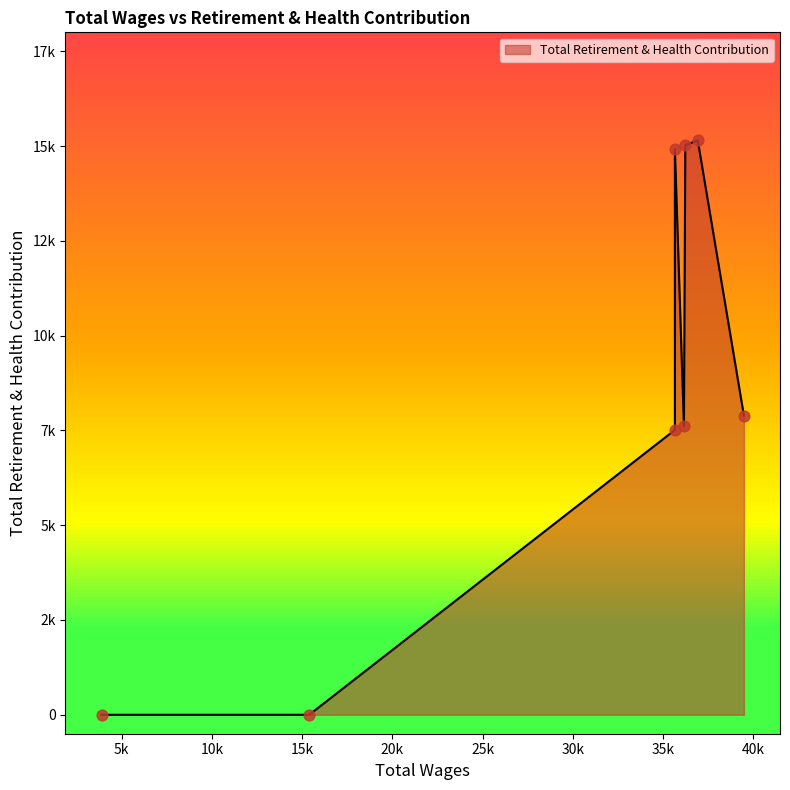

What is the change in value from 36914.0 to 3881.0?

-15153